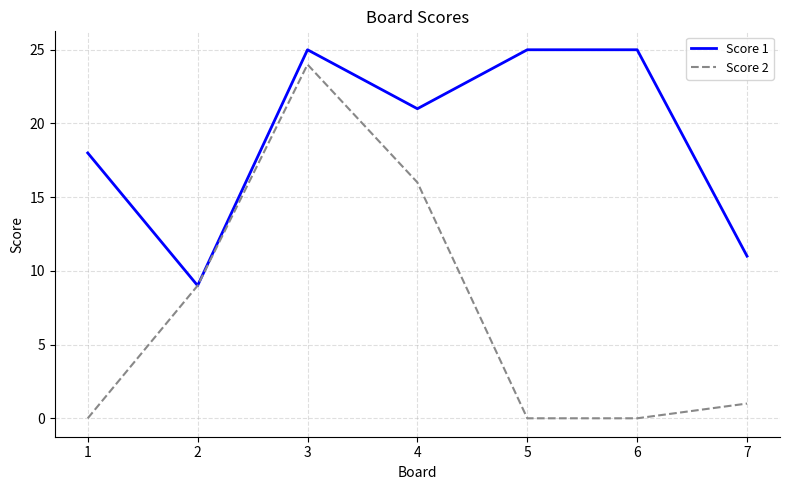

What is the spread (max minus min) of values at 1?

18